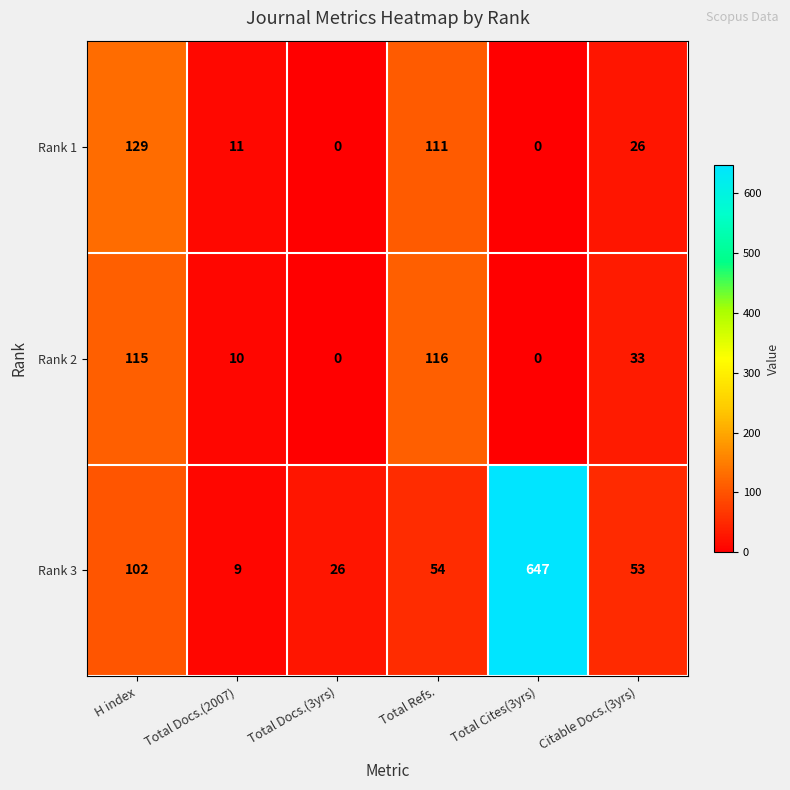

At how many categories does at least one series exceed 253?

1